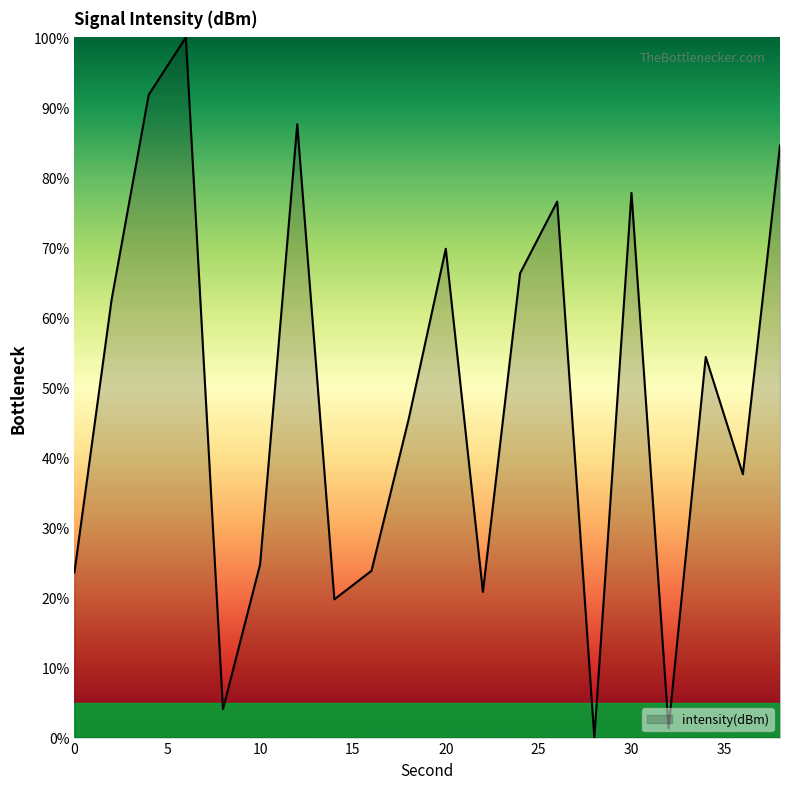

What is the maximum value shown in the chart?

100.0